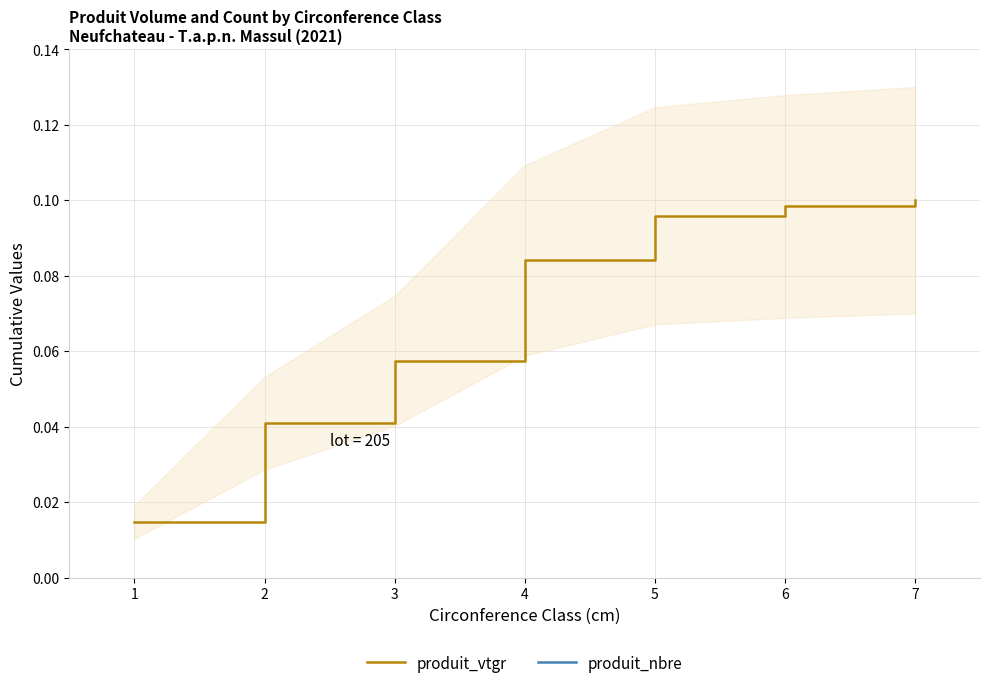

Which series has the largest range (max minus min)?

produit_nbre